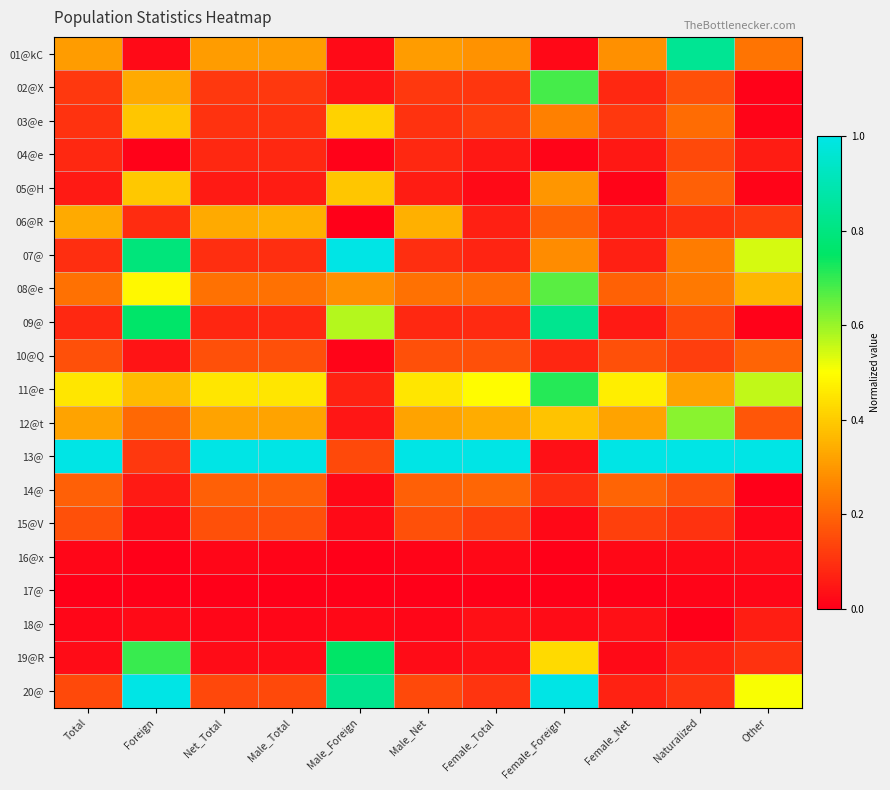

Count the number of data series in this chart.

20